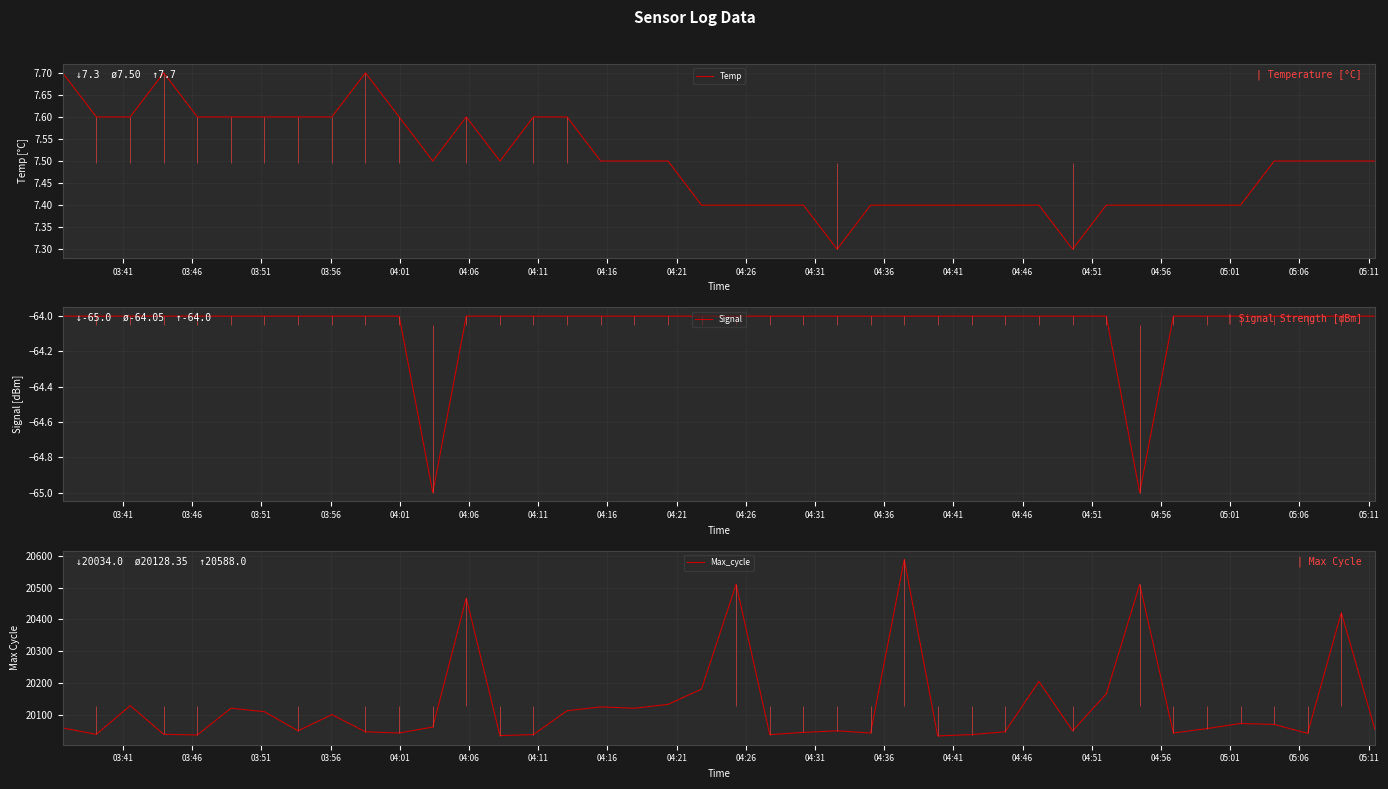

What is the maximum value for Temp?

7.7